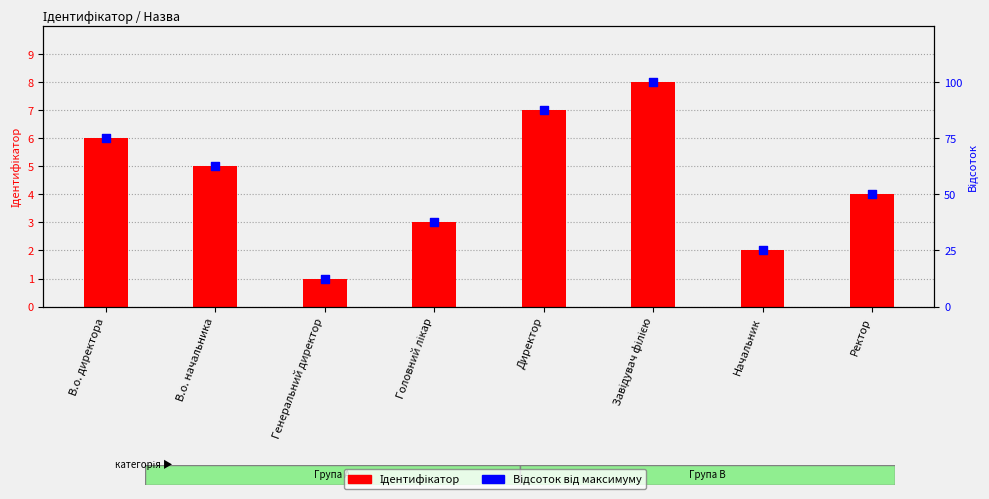

Which series has the widest spread of Y values?

Відсоток від максимуму